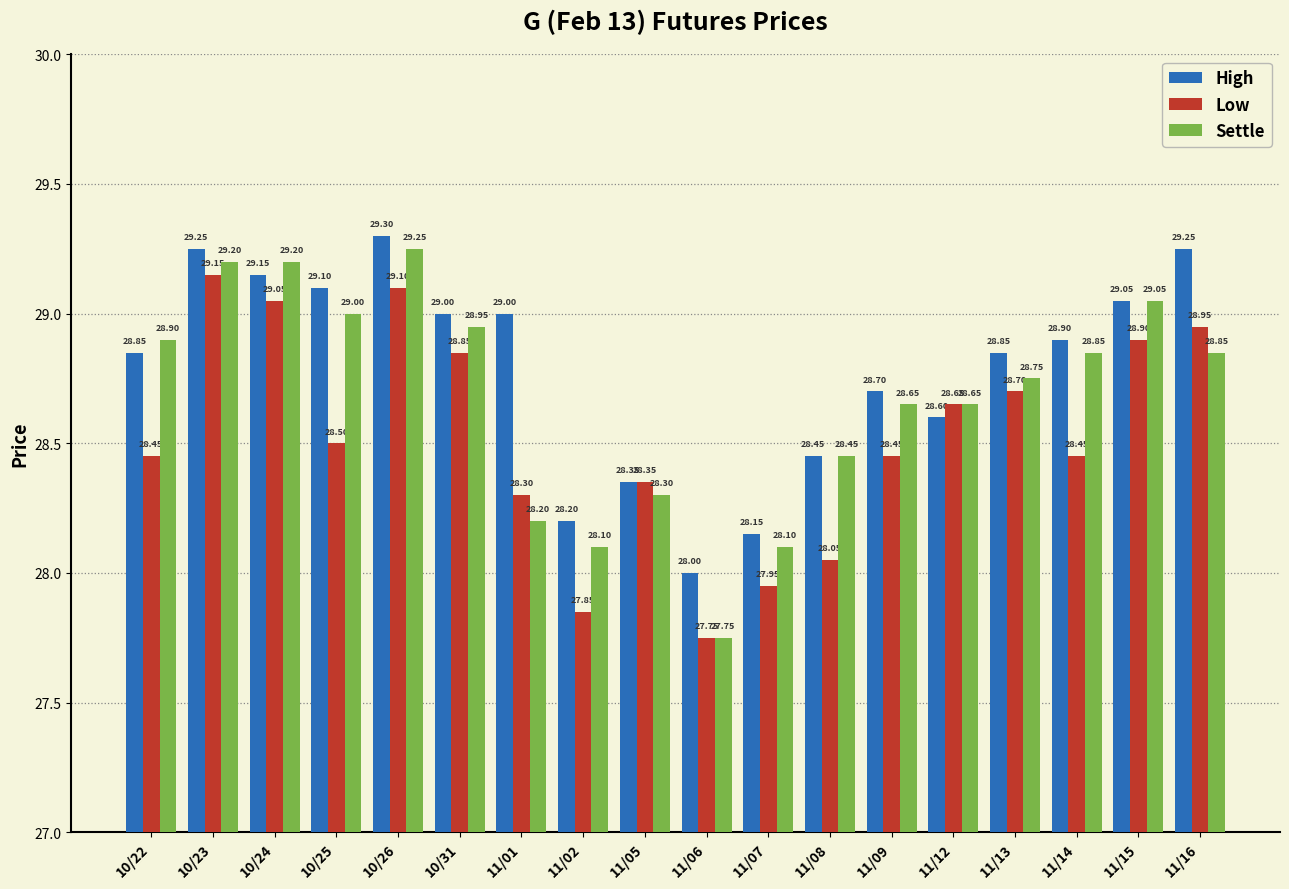

List the series in order of their peak value, lowest first.

Low, Settle, High